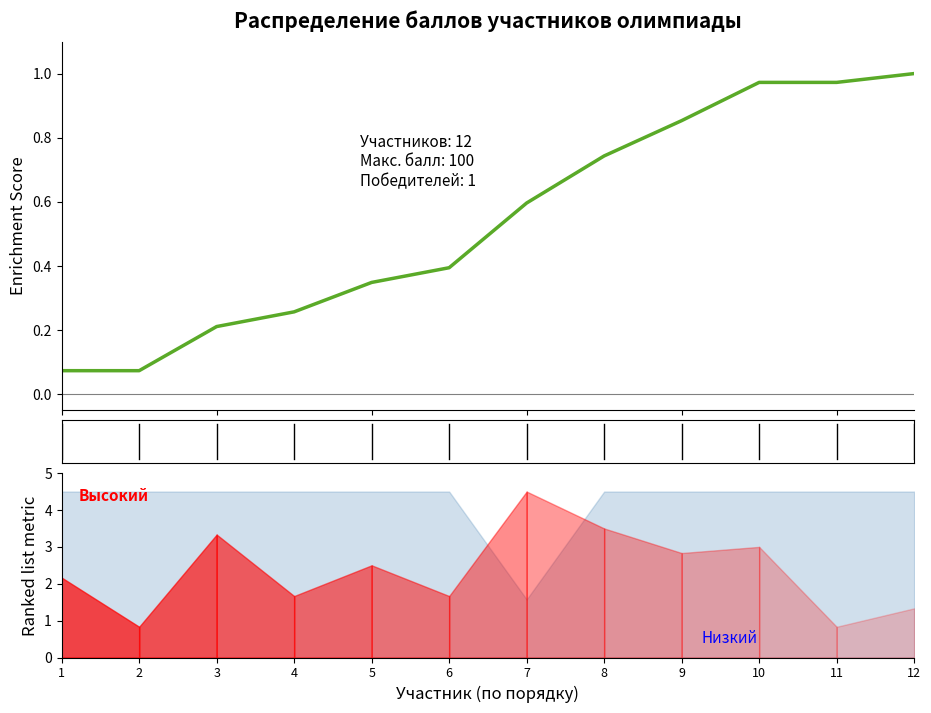

How many lines are shown in the chart?

1